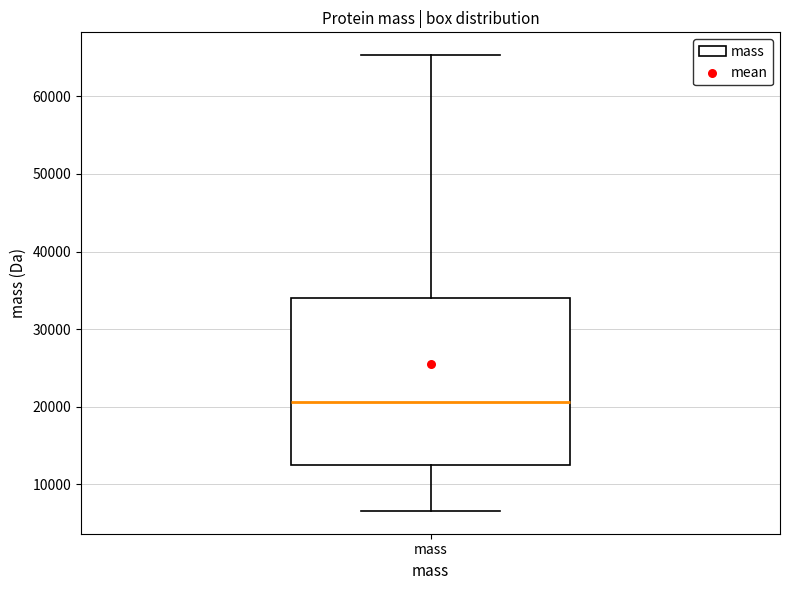

Transcribe this box plot: give where the median line is, the range the box spans, and where the two whiskers end, as read against the y-axis. The values are not printed on the chart, so give them approximately, as read against the axis.

median 21000, box 13000 to 34000, whiskers 7000 to 65000